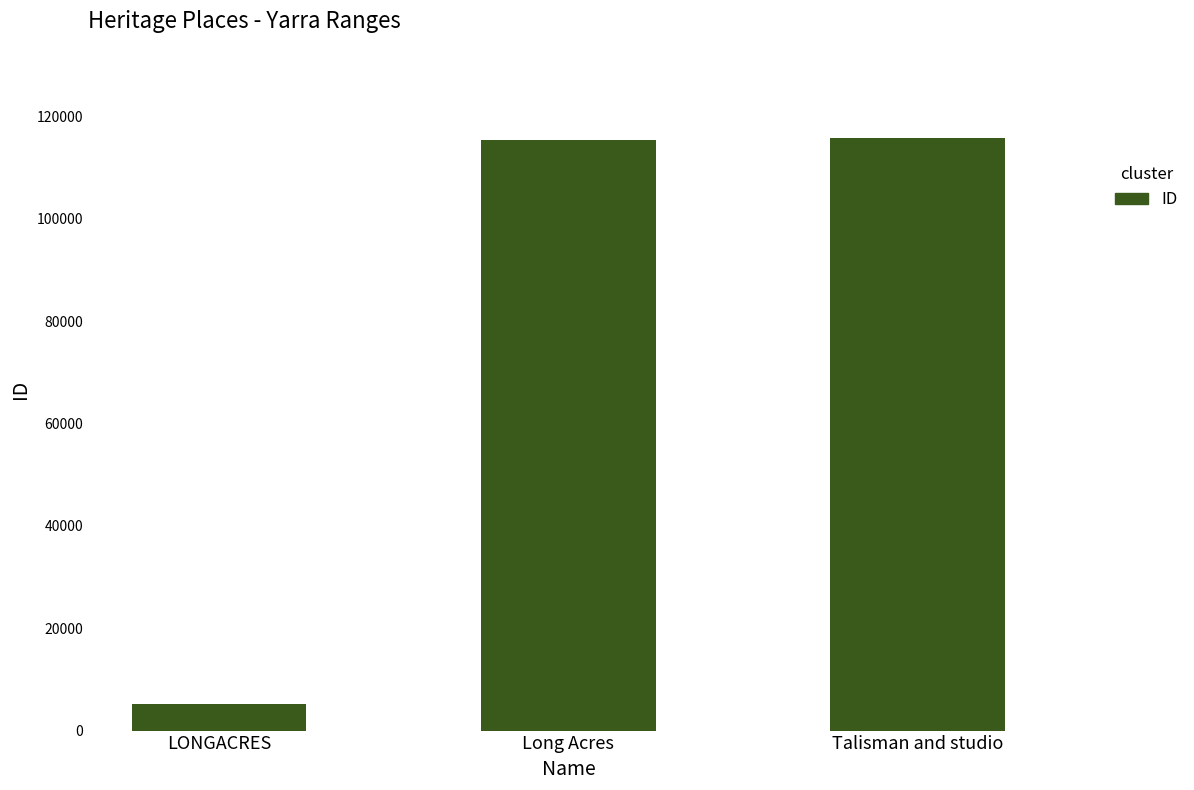

The value at Long Acres is 23284. True or false?

False